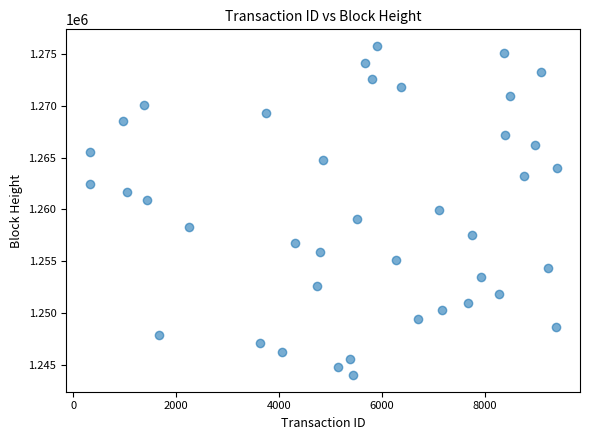

What is the range of Y values (max minus min)?

31779